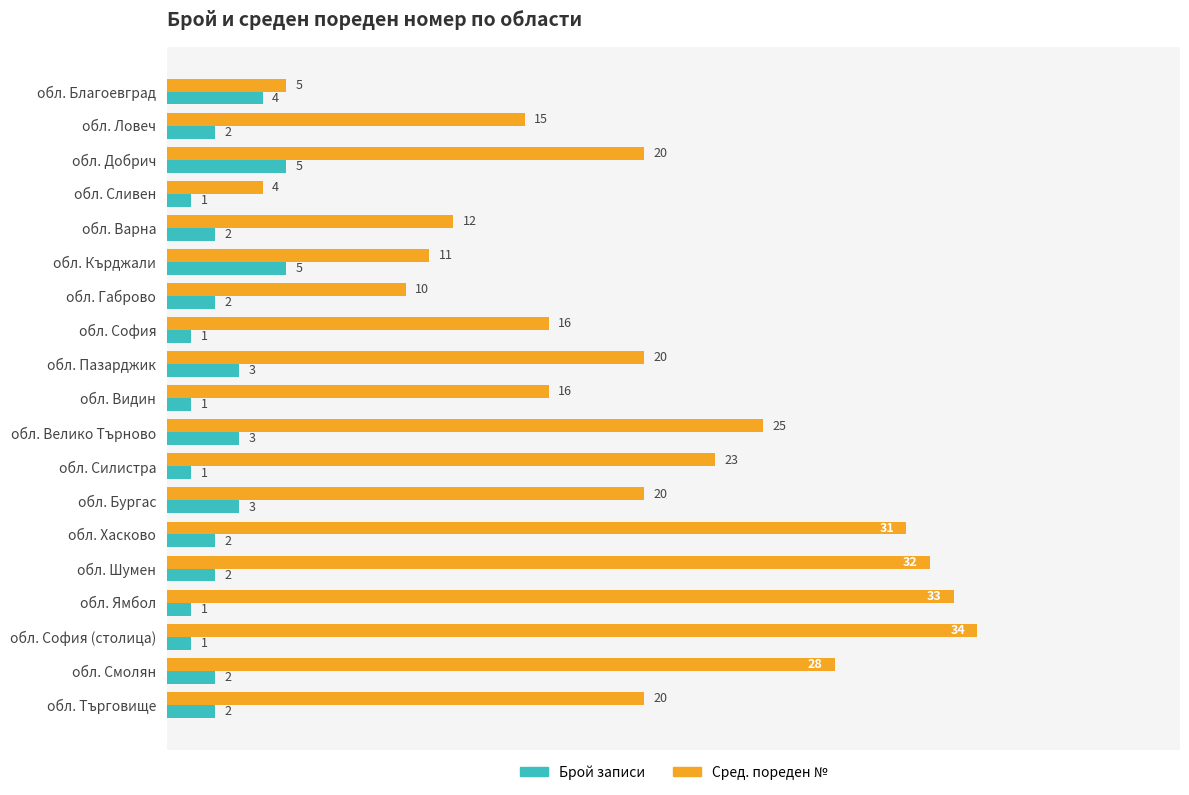

What is the average value of the Брой записи series?

2